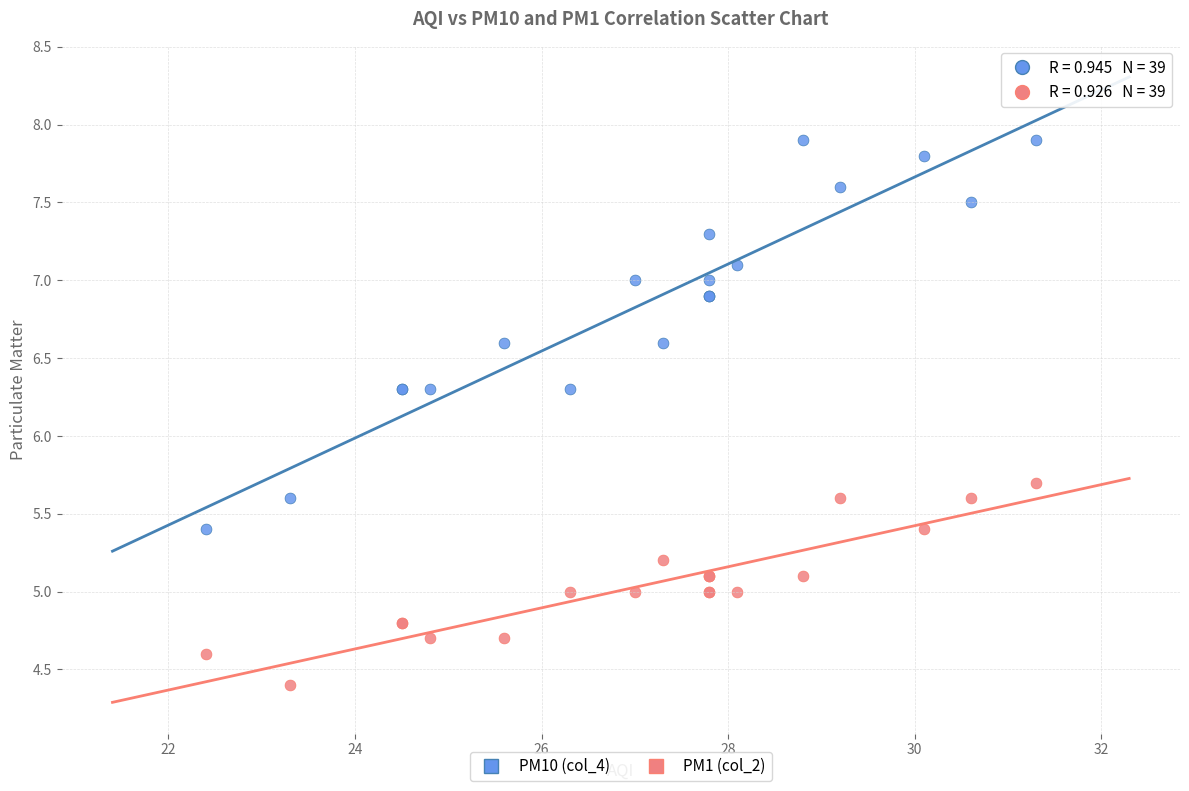

Which series has the largest Y range (max minus min)?

PM10 (col_4)